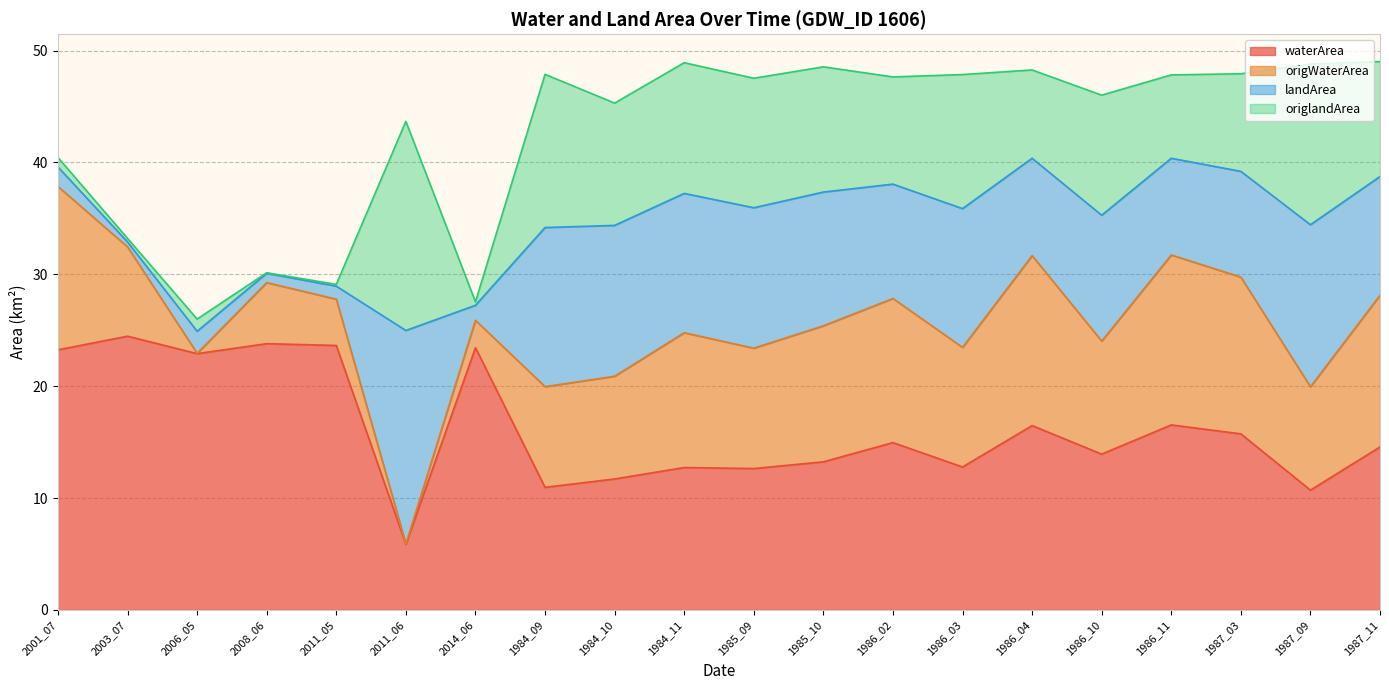

What is the sum of the waterArea values at 2008_06 and 1984_09?

34.8